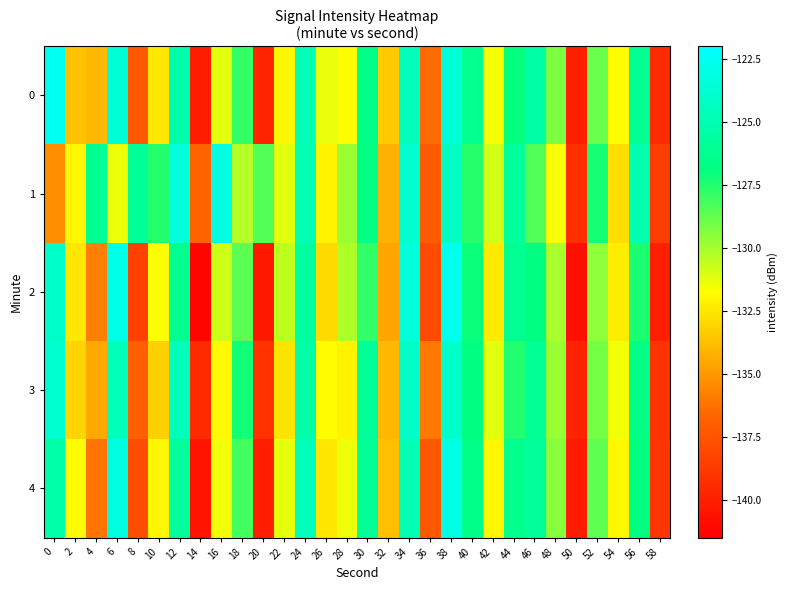

Which has a higher value, 54 or 56?

56